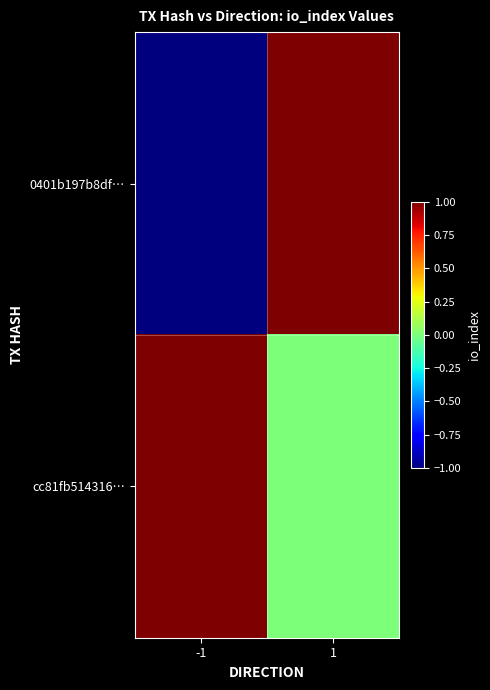

Between -1 and 1, which series saw the biggest shift?

0401b197b8df…